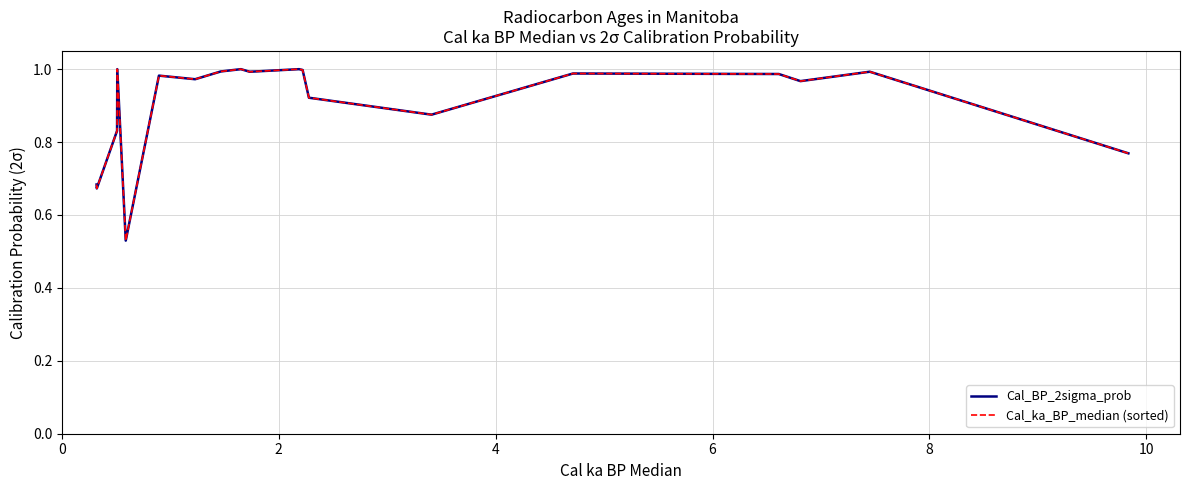

Is this an area chart (filled region under the line)?

No